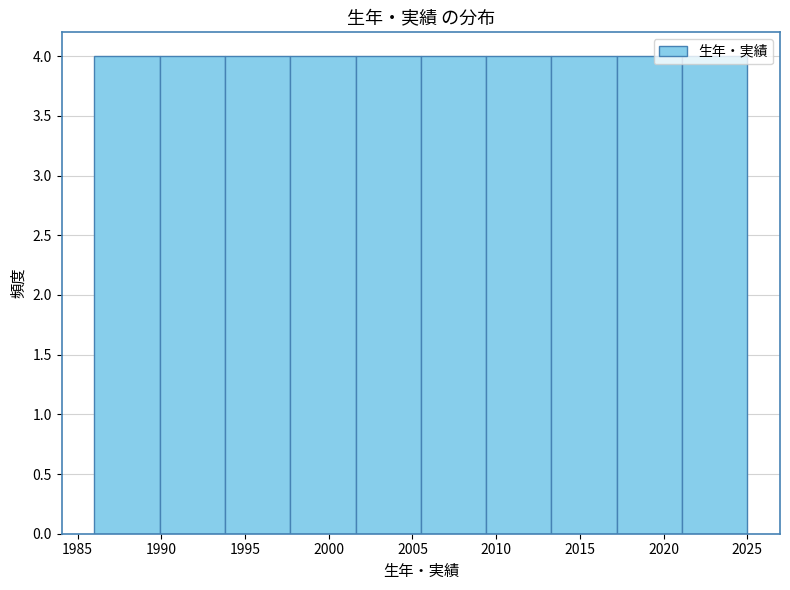

What is the height of the bar covering 2017.2 to 2021.1 on the x-axis? Neither the bar edges nor the heights are printed on the chart, so give them approximately, as read against the axes.

4